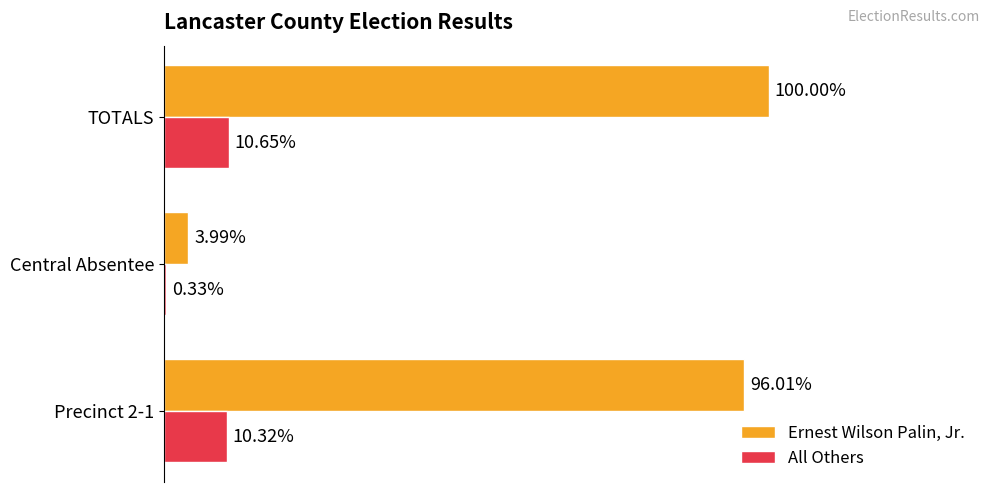

What are all the series names shown in the legend?

Ernest Wilson Palin, Jr., All Others